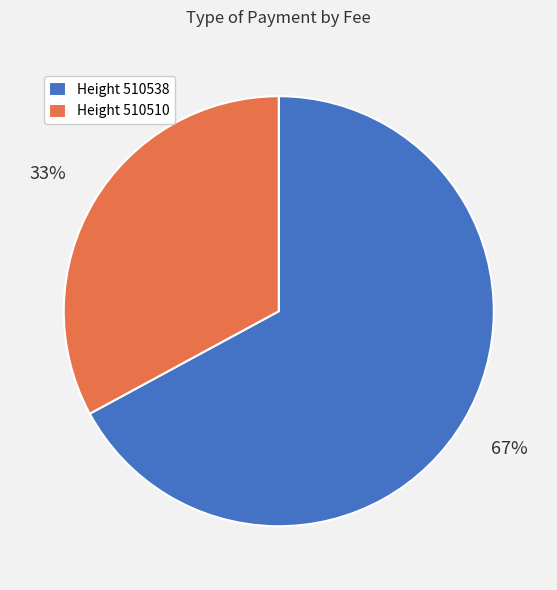

True or false: Height 510538 accounts for 59% of the total.

False